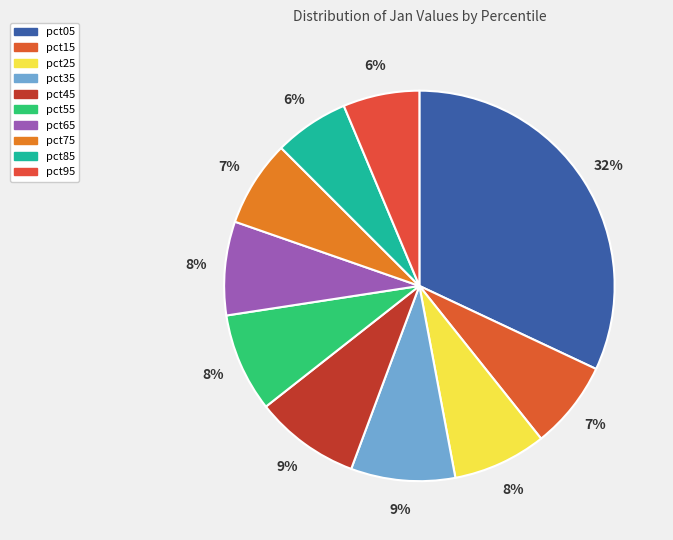

To the nearest percent, what is the combined percentage of pct55 and pct25?

16%